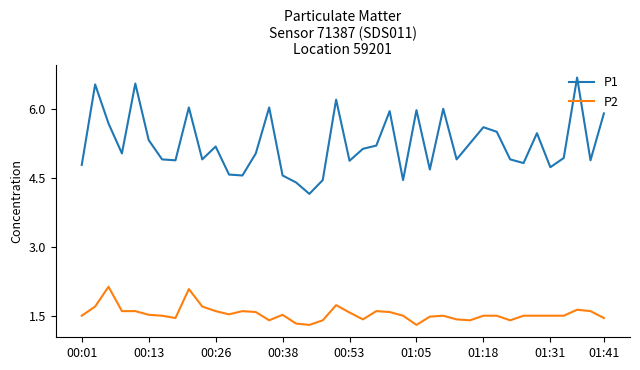

Which series has the largest total across all categories?

P1